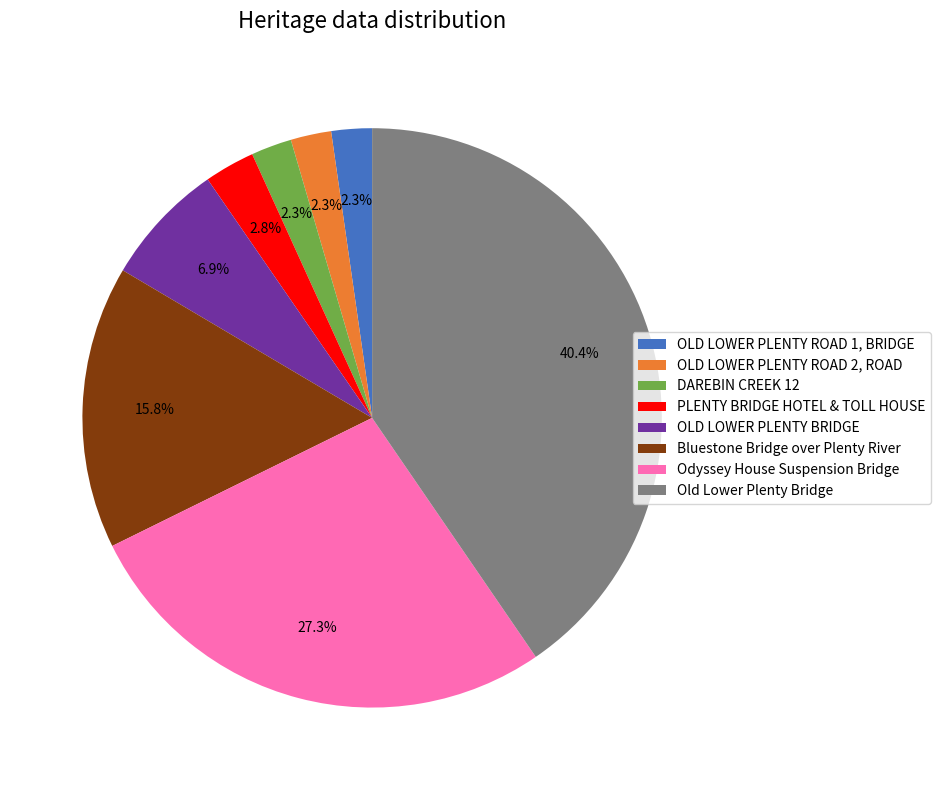

How many segments does this pie chart have?

8